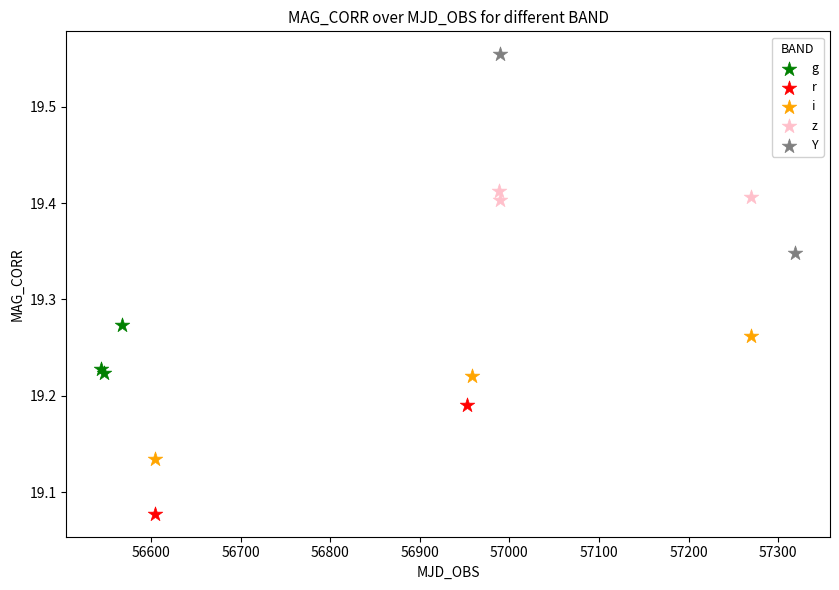

What are all the series names shown in the legend?

g, r, i, z, Y